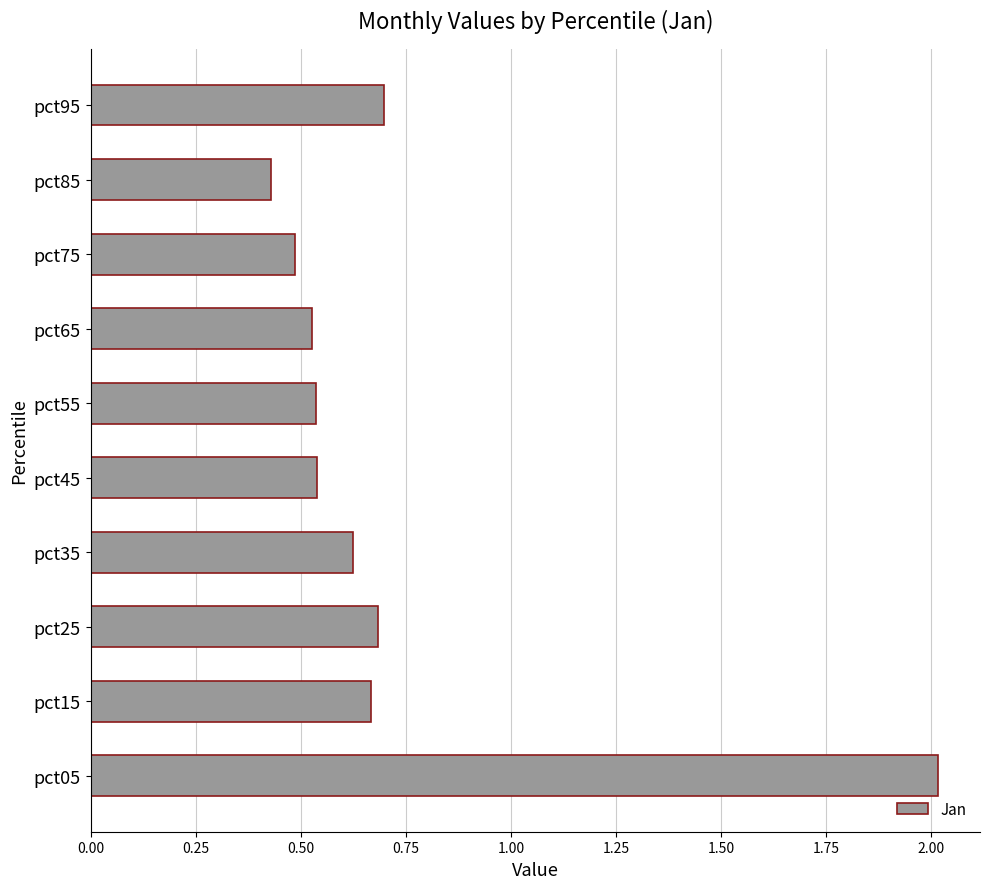

Which has a higher value, pct35 or pct65?

pct35